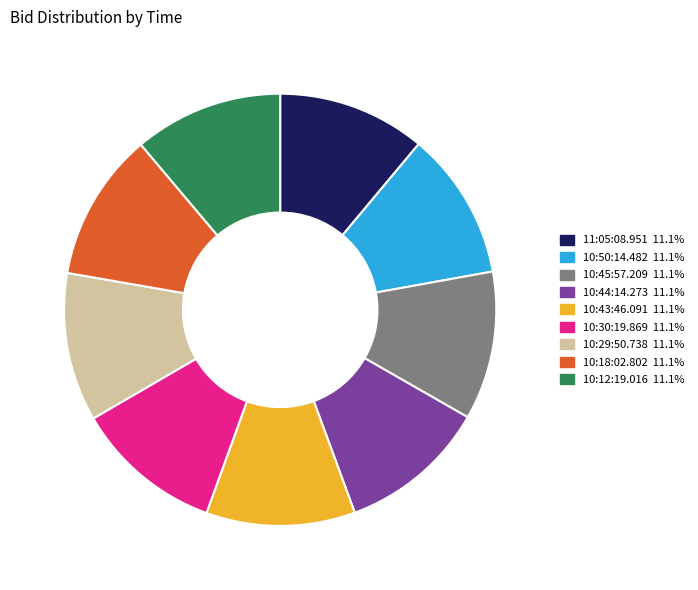

Approximately how many times larger is the value at 10:50:14.482 compared to 10:43:46.091?

1.0